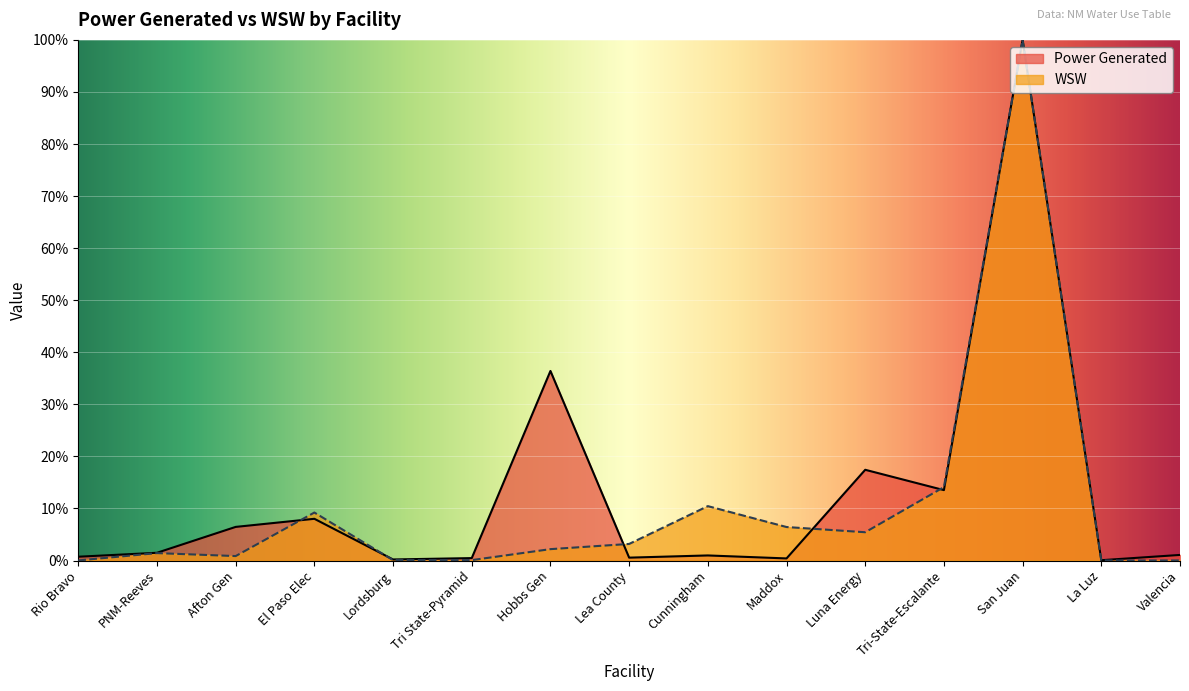

What is the value of the Power Generated point at the 7th from the left?

36.4